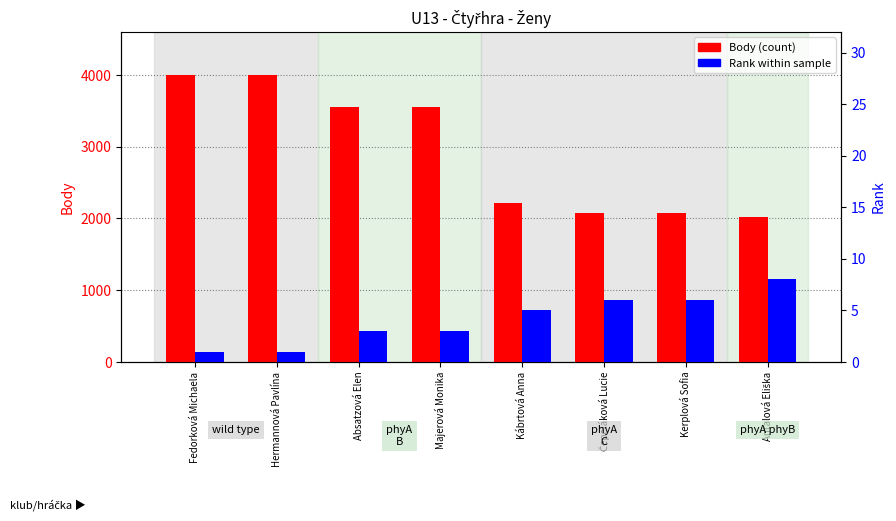

At which category does the chart reach its peak across all series?

Fedorková Michaela